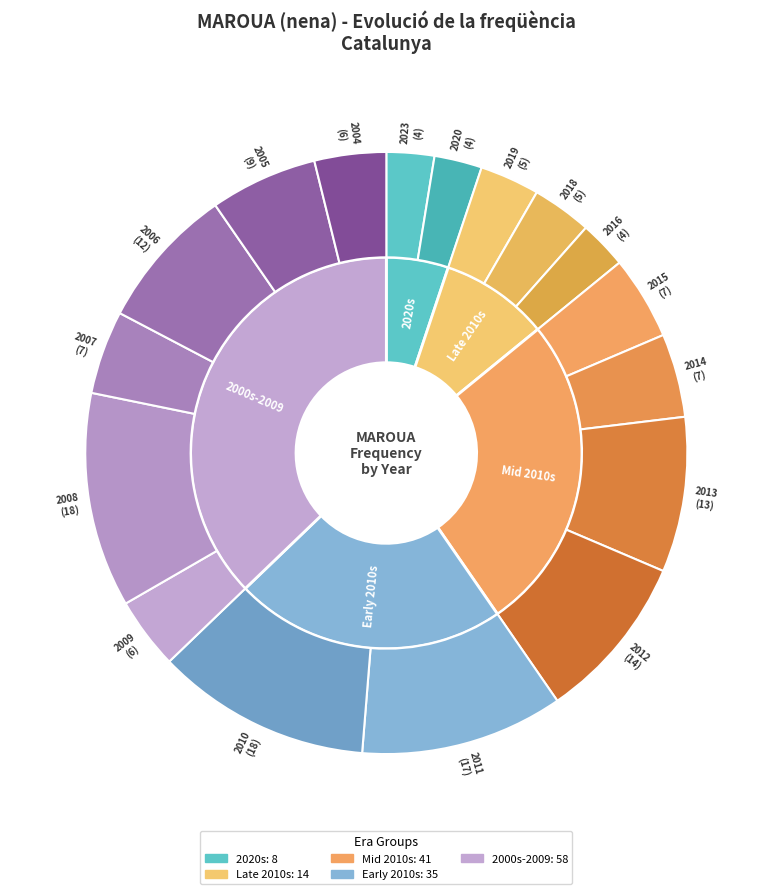

To the nearest percent, what portion does 2023 represent?

3%